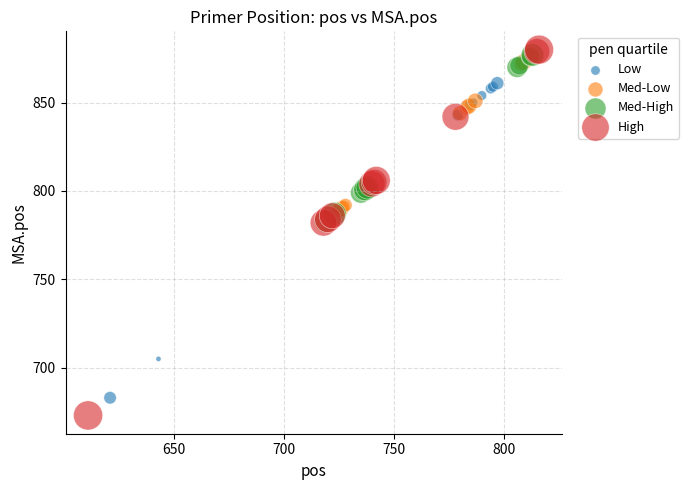

Which series has the largest Y range (max minus min)?

High